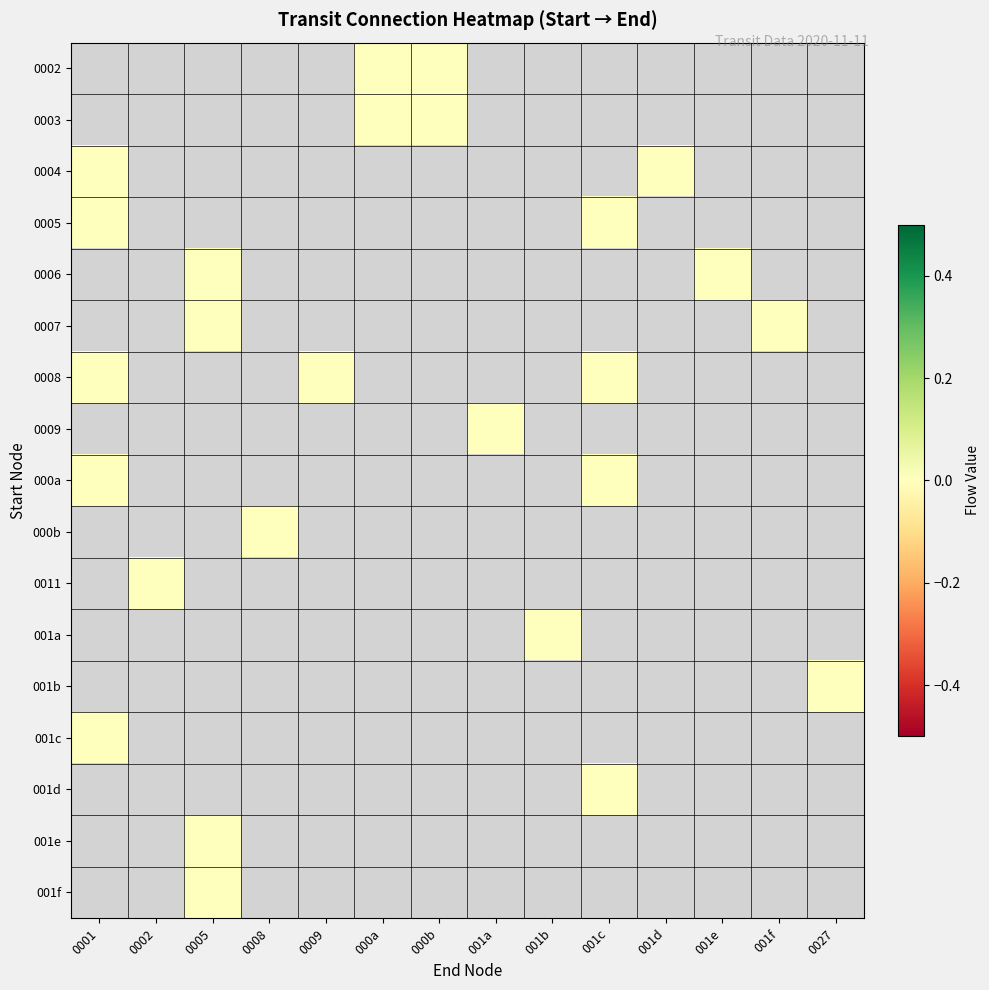

Reading left to right, extract all data points from this chart.

0002: 0001=-1	0002=-1	0005=-1	0008=-1	0009=-1	000a=0	000b=0	001a=-1	001b=-1	001c=-1	001d=-1	001e=-1	001f=-1	0027=-1
0003: 0001=-1	0002=-1	0005=-1	0008=-1	0009=-1	000a=0	000b=0	001a=-1	001b=-1	001c=-1	001d=-1	001e=-1	001f=-1	0027=-1
0004: 0001=0	0002=-1	0005=-1	0008=-1	0009=-1	000a=-1	000b=-1	001a=-1	001b=-1	001c=-1	001d=0	001e=-1	001f=-1	0027=-1
0005: 0001=0	0002=-1	0005=-1	0008=-1	0009=-1	000a=-1	000b=-1	001a=-1	001b=-1	001c=0	001d=-1	001e=-1	001f=-1	0027=-1
0006: 0001=-1	0002=-1	0005=0	0008=-1	0009=-1	000a=-1	000b=-1	001a=-1	001b=-1	001c=-1	001d=-1	001e=0	001f=-1	0027=-1
0007: 0001=-1	0002=-1	0005=0	0008=-1	0009=-1	000a=-1	000b=-1	001a=-1	001b=-1	001c=-1	001d=-1	001e=-1	001f=0	0027=-1
0008: 0001=0	0002=-1	0005=-1	0008=-1	0009=0	000a=-1	000b=-1	001a=-1	001b=-1	001c=0	001d=-1	001e=-1	001f=-1	0027=-1
0009: 0001=-1	0002=-1	0005=-1	0008=-1	0009=-1	000a=-1	000b=-1	001a=0	001b=-1	001c=-1	001d=-1	001e=-1	001f=-1	0027=-1
000a: 0001=0	0002=-1	0005=-1	0008=-1	0009=-1	000a=-1	000b=-1	001a=-1	001b=-1	001c=0	001d=-1	001e=-1	001f=-1	0027=-1
000b: 0001=-1	0002=-1	0005=-1	0008=0	0009=-1	000a=-1	000b=-1	001a=-1	001b=-1	001c=-1	001d=-1	001e=-1	001f=-1	0027=-1
0011: 0001=-1	0002=0	0005=-1	0008=-1	0009=-1	000a=-1	000b=-1	001a=-1	001b=-1	001c=-1	001d=-1	001e=-1	001f=-1	0027=-1
001a: 0001=-1	0002=-1	0005=-1	0008=-1	0009=-1	000a=-1	000b=-1	001a=-1	001b=0	001c=-1	001d=-1	001e=-1	001f=-1	0027=-1
001b: 0001=-1	0002=-1	0005=-1	0008=-1	0009=-1	000a=-1	000b=-1	001a=-1	001b=-1	001c=-1	001d=-1	001e=-1	001f=-1	0027=0
001c: 0001=0	0002=-1	0005=-1	0008=-1	0009=-1	000a=-1	000b=-1	001a=-1	001b=-1	001c=-1	001d=-1	001e=-1	001f=-1	0027=-1
001d: 0001=-1	0002=-1	0005=-1	0008=-1	0009=-1	000a=-1	000b=-1	001a=-1	001b=-1	001c=0	001d=-1	001e=-1	001f=-1	0027=-1
001e: 0001=-1	0002=-1	0005=0	0008=-1	0009=-1	000a=-1	000b=-1	001a=-1	001b=-1	001c=-1	001d=-1	001e=-1	001f=-1	0027=-1
001f: 0001=-1	0002=-1	0005=0	0008=-1	0009=-1	000a=-1	000b=-1	001a=-1	001b=-1	001c=-1	001d=-1	001e=-1	001f=-1	0027=-1